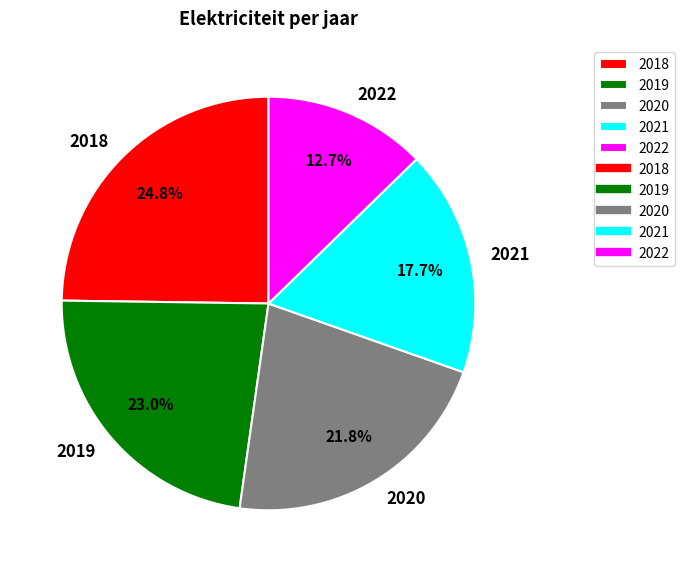

To the nearest percent, what percentage of the pie is 2020?

22%